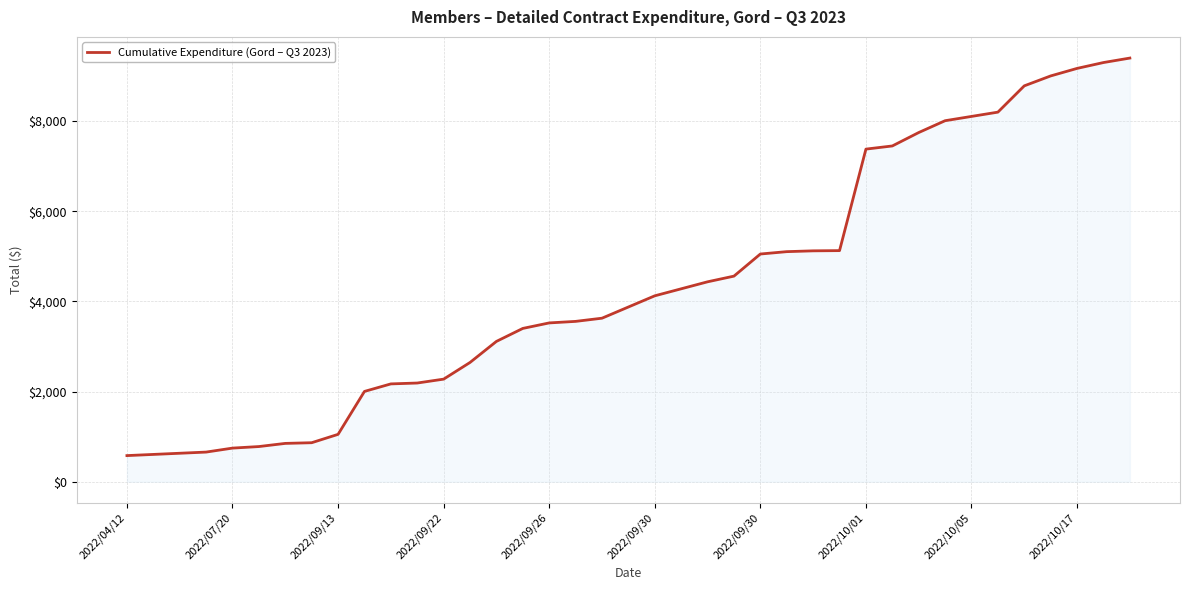

What is the minimum value shown in the chart?

580.0